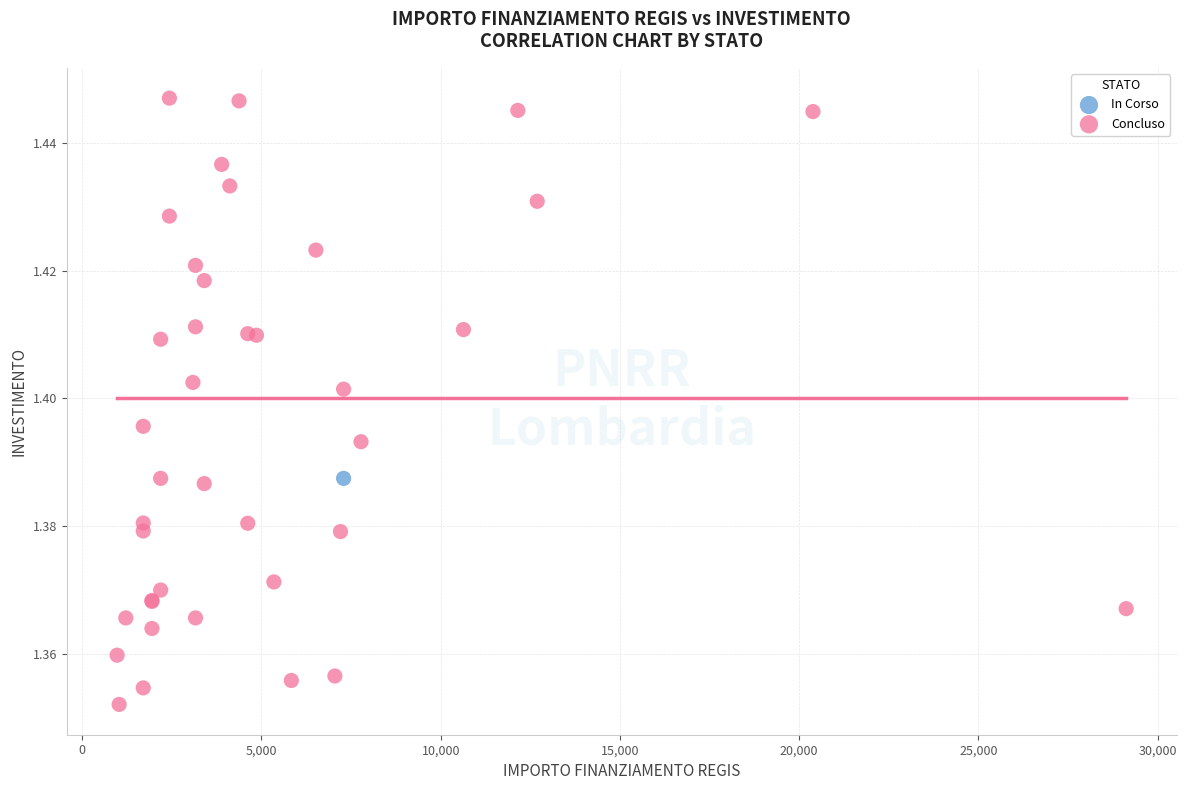

What are all the series names shown in the legend?

In Corso, Concluso